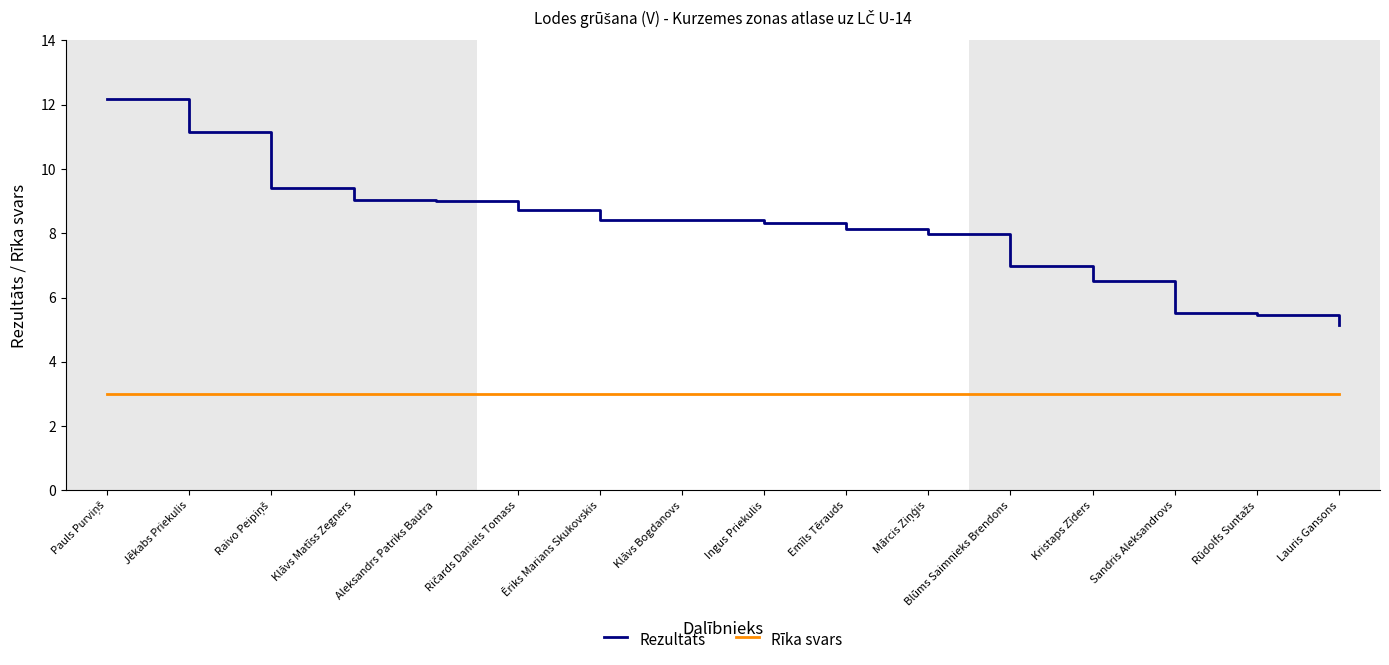

What position from the right is Emīls Tērauds?

7